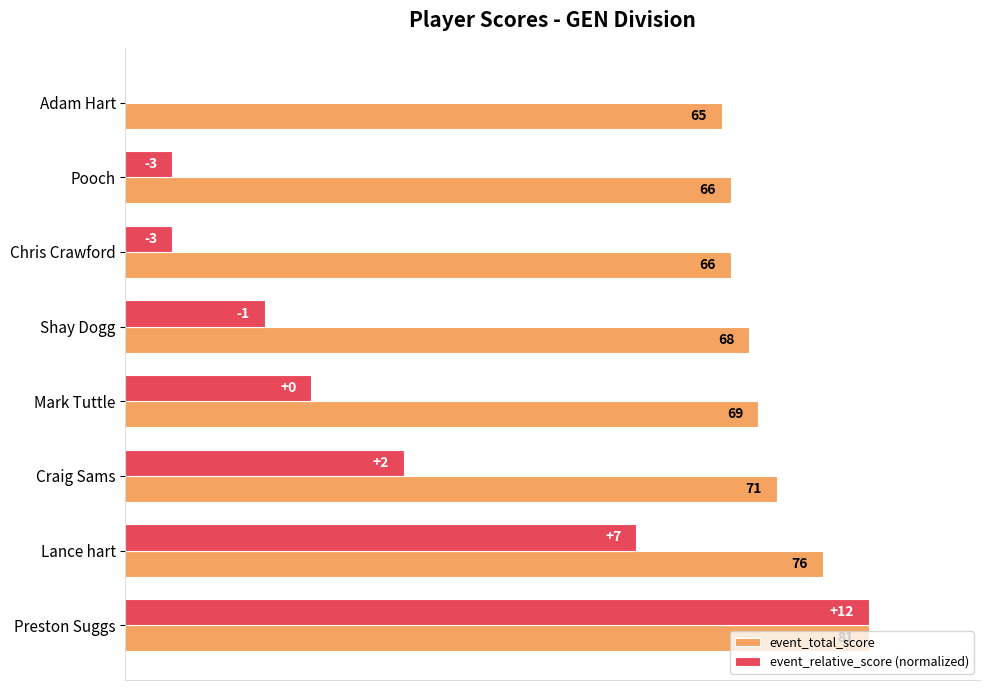

What are all the series names shown in the legend?

event_total_score, event_relative_score (normalized)